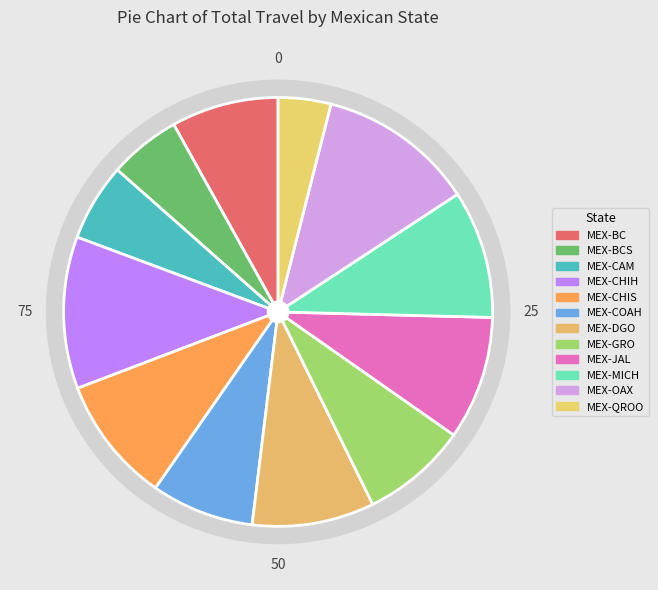

To the nearest percent, what is the average slice percentage?

8%